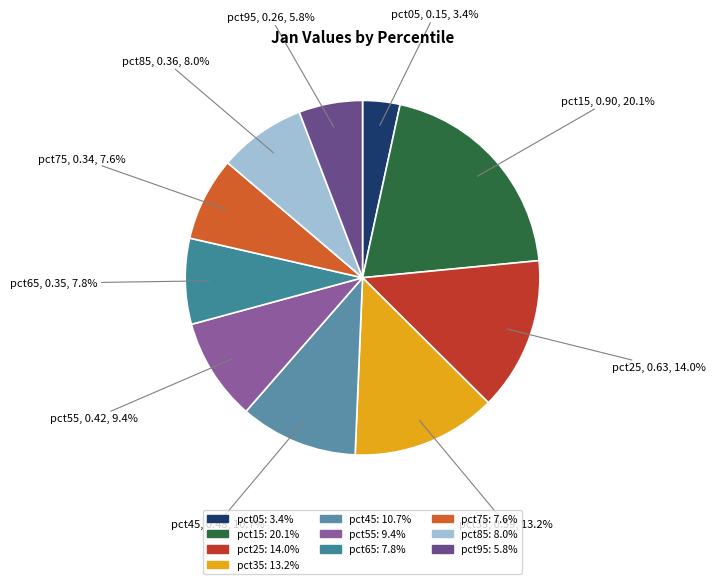

To the nearest percent, what is the combined percentage of pct75 and pct25?

22%